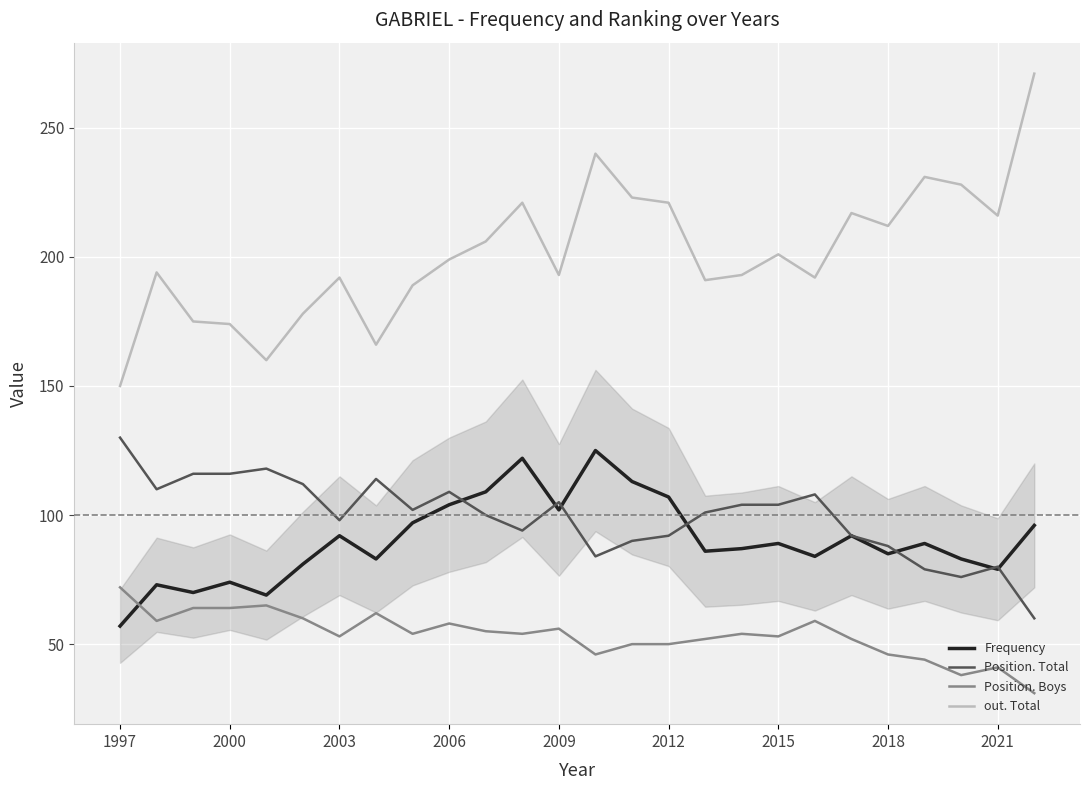

What is the sum of all Position. Total values?

2582